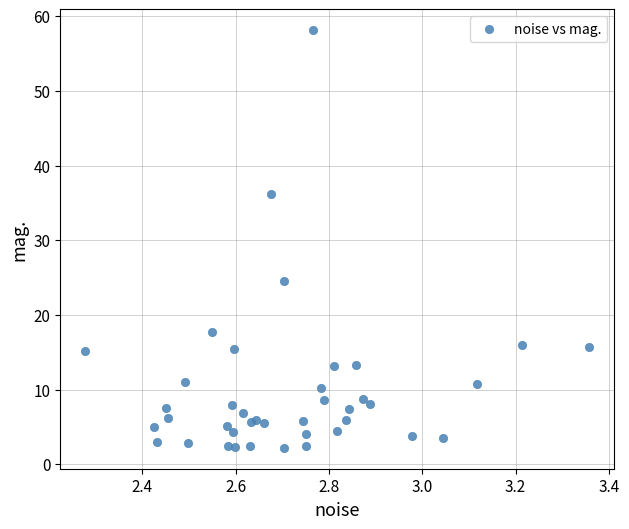

What Y value in the scatter plot is closest to 30?

24.6